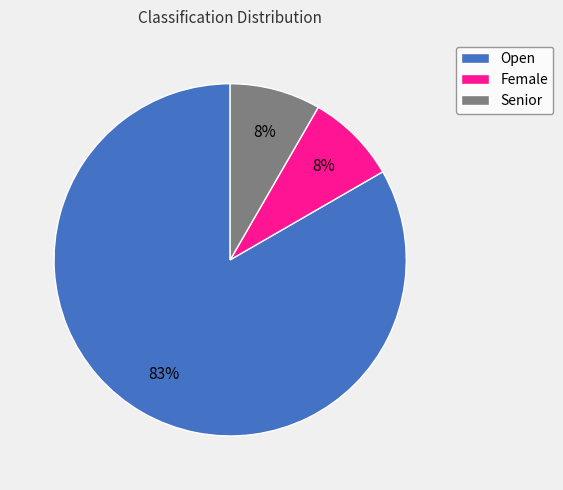

To the nearest percent, what is the average slice percentage?

33%